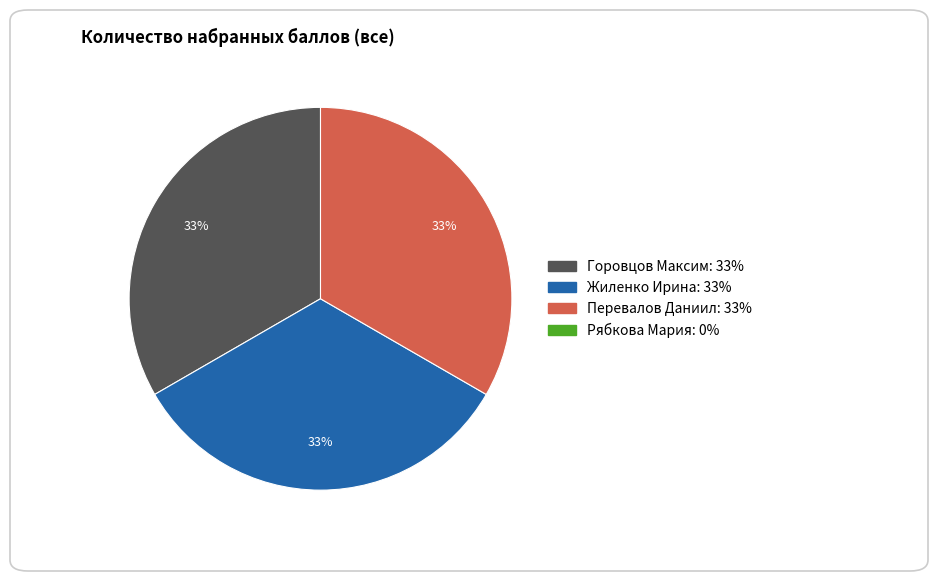

Does any single category account for the majority?

No